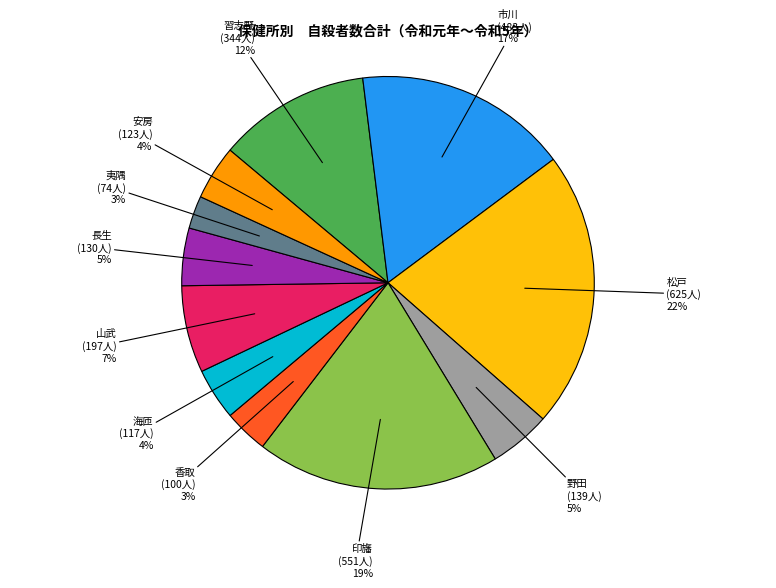

To the nearest percent, what is the average slice percentage?

9%